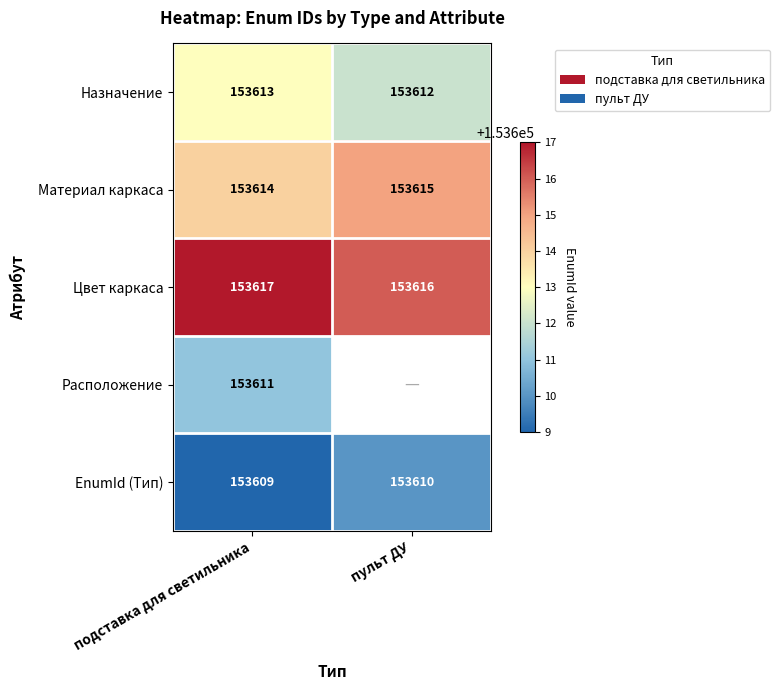

What is the sum of the Материал каркаса values at подставка для светильника and пульт ДУ?

307229